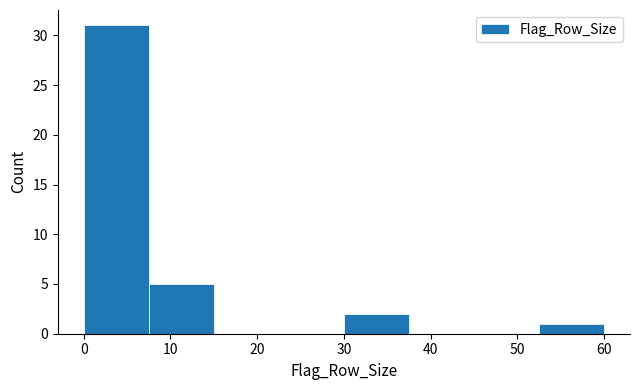

Reading left to right, list every bar in this chart as the range it spans on the x-axis followed by its height. Neither the bar edges nor the heights are printed on the chart, so give them approximately, as read against the axes.

0.0 to 7.5: 31
7.5 to 15.0: 5
15.0 to 22.5: 0
22.5 to 30.0: 0
30.0 to 37.5: 2
37.5 to 45.0: 0
45.0 to 52.5: 0
52.5 to 60.0: 1